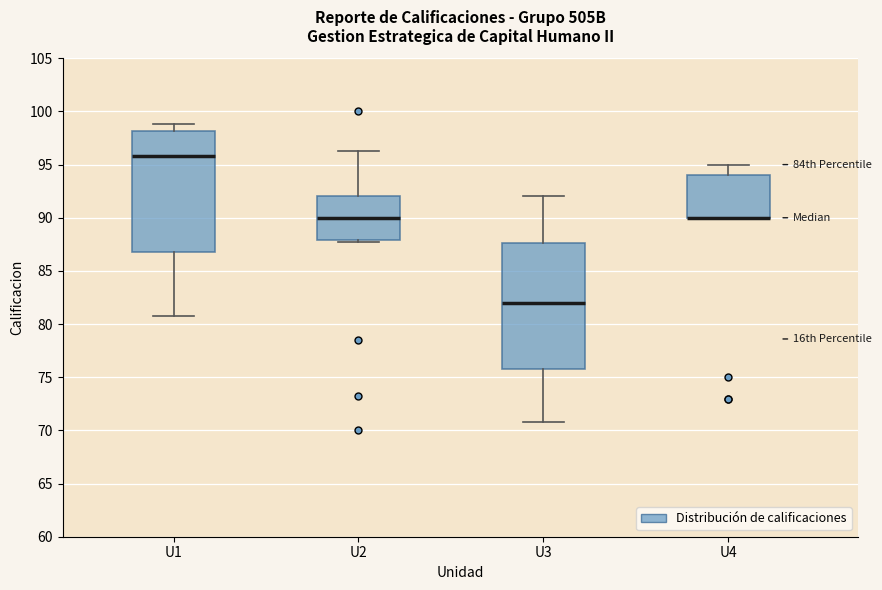

Where does the lower whisker of the box for U1 end on the y-axis? The values are not printed on the chart, so give them approximately, as read against the axis.

81.0